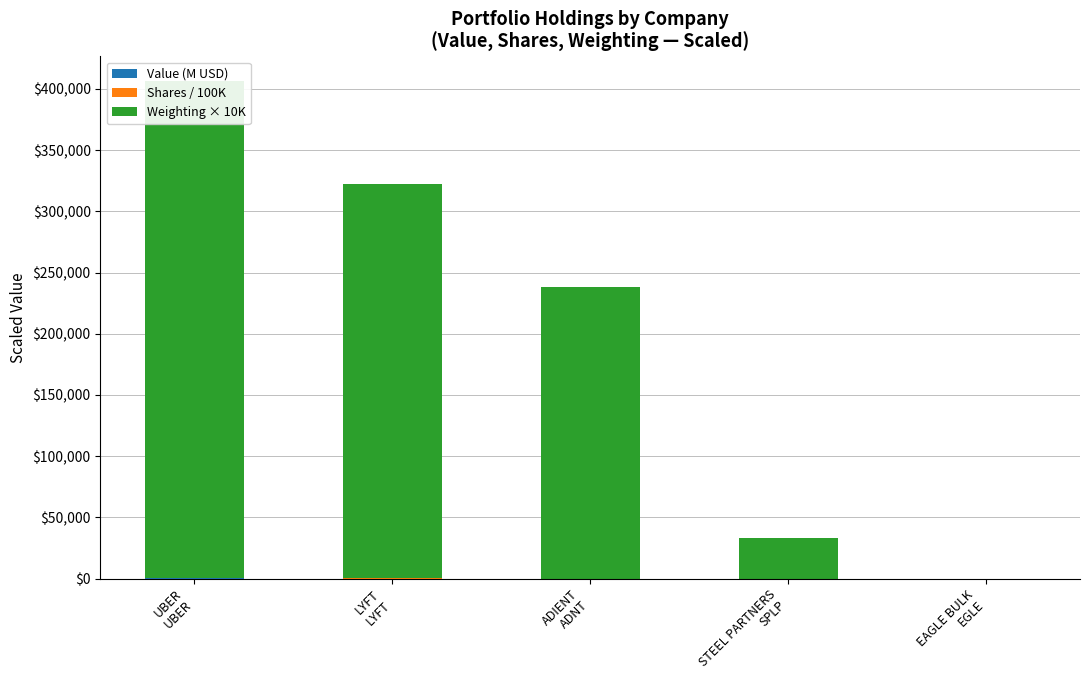

What is the label of the 5th bar from the left?

EAGLE BULK
EGLE